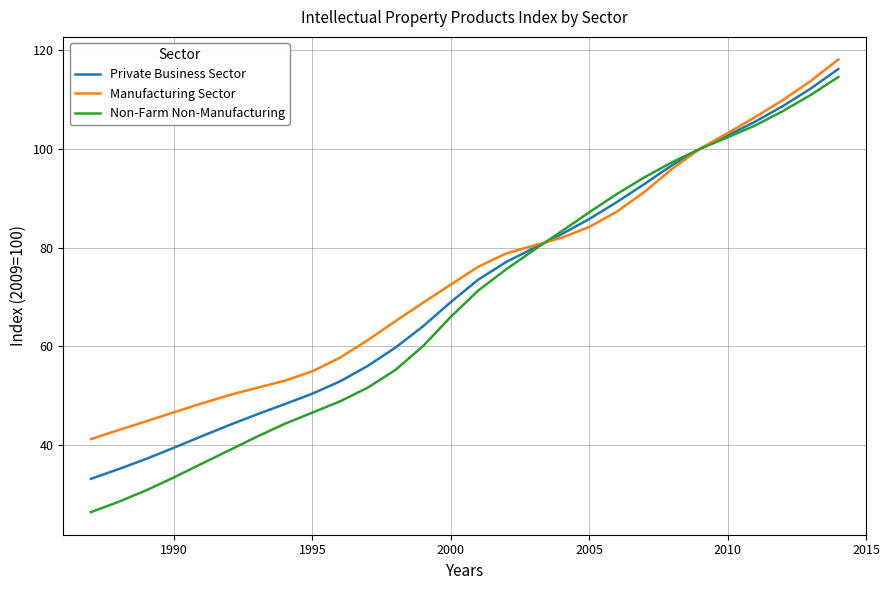

What is the smallest value displayed?

26.3